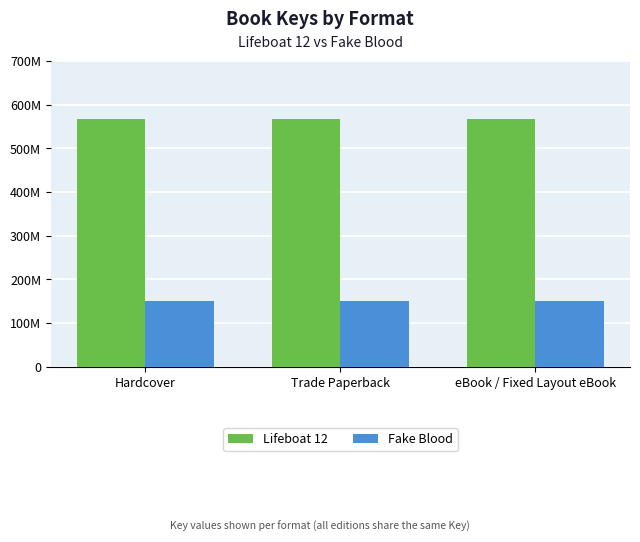

What is the maximum value shown in the chart?

567301969